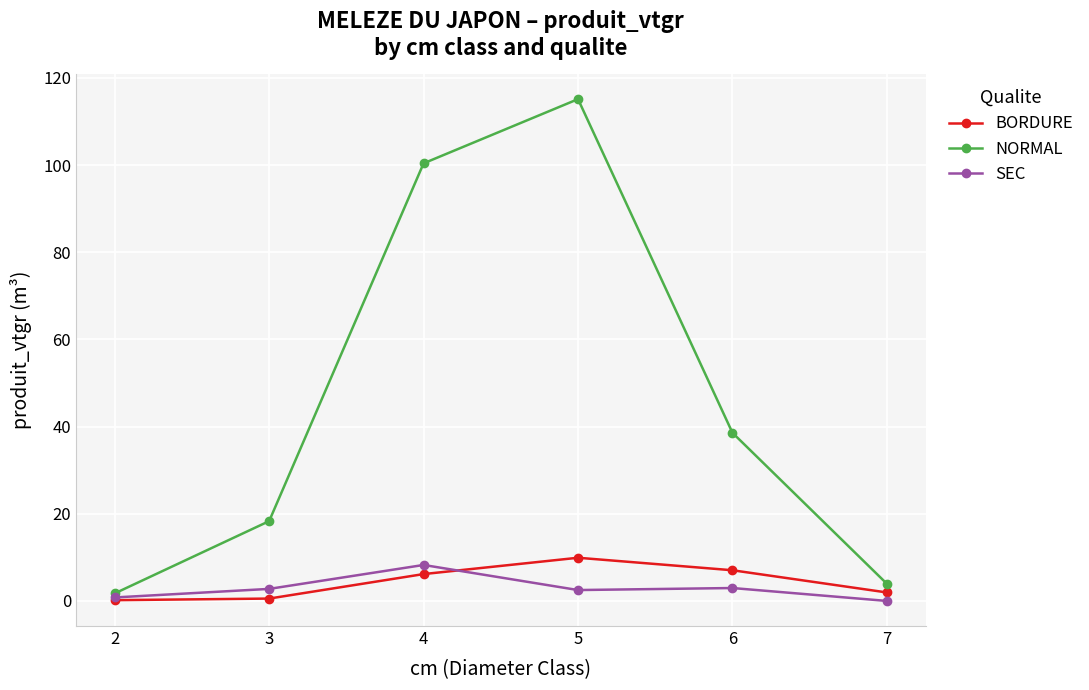

What is the difference between the BORDURE values at 5 and 7?

8.0